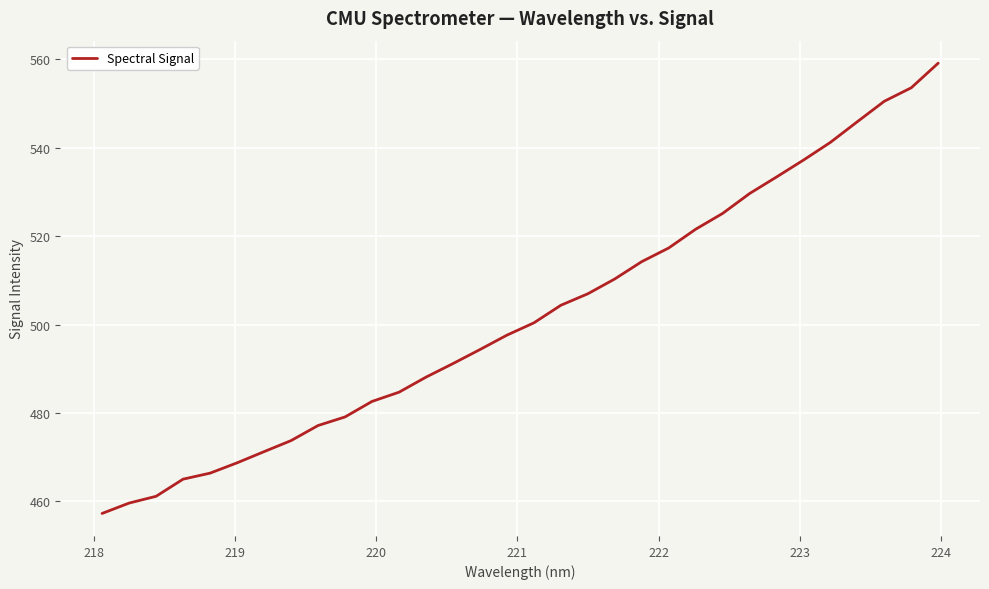

What is the minimum value shown in the chart?

457.3